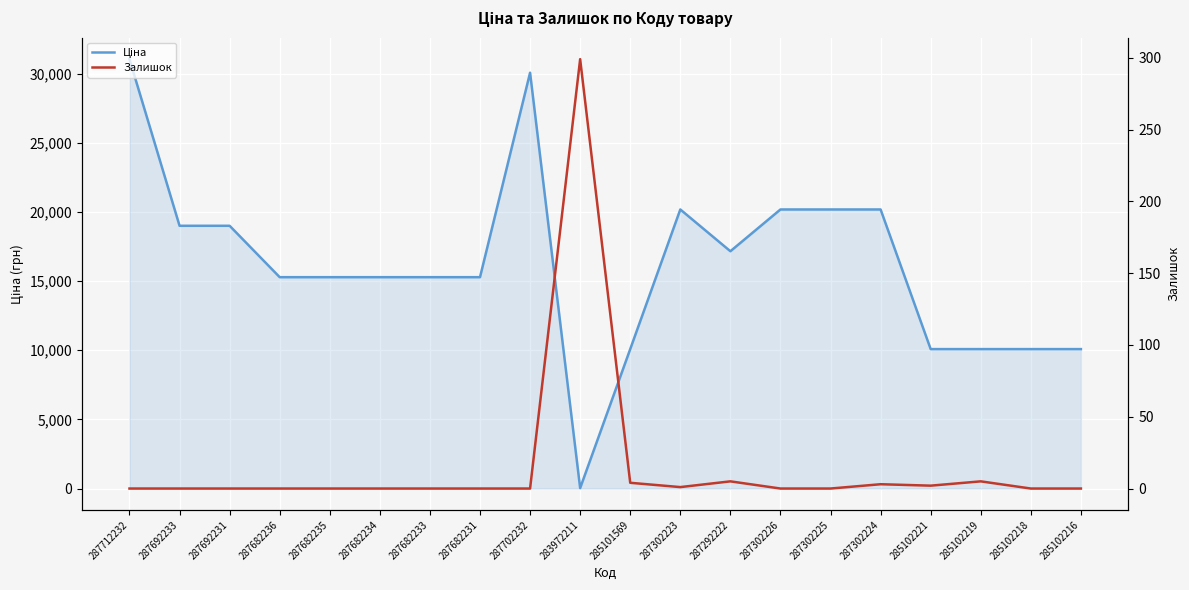

What are all the series names shown in the legend?

Ціна, Залишок